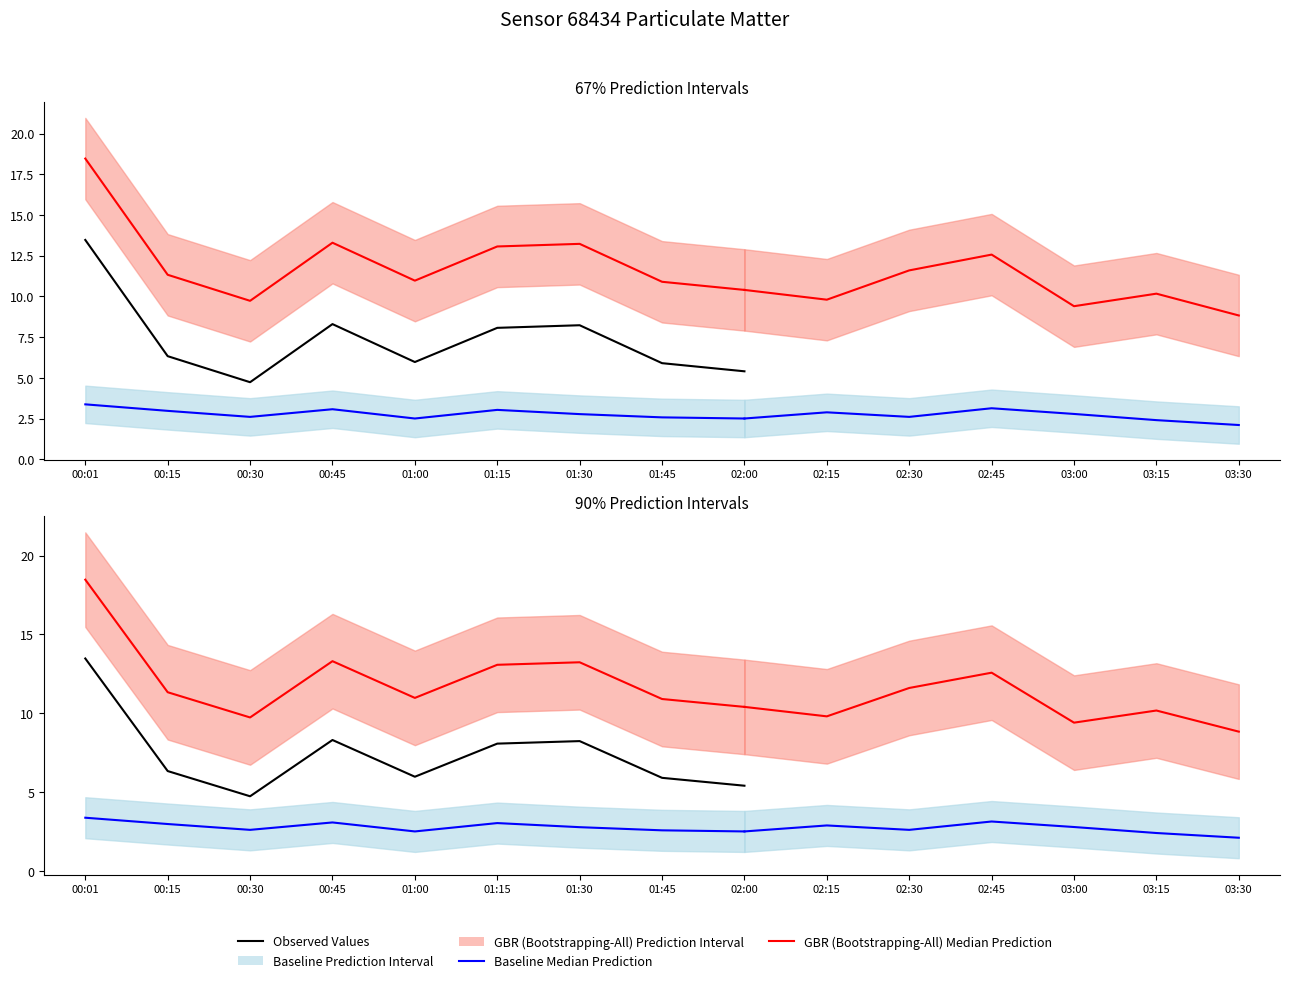

What is the label of the 5th point from the left?

01:00